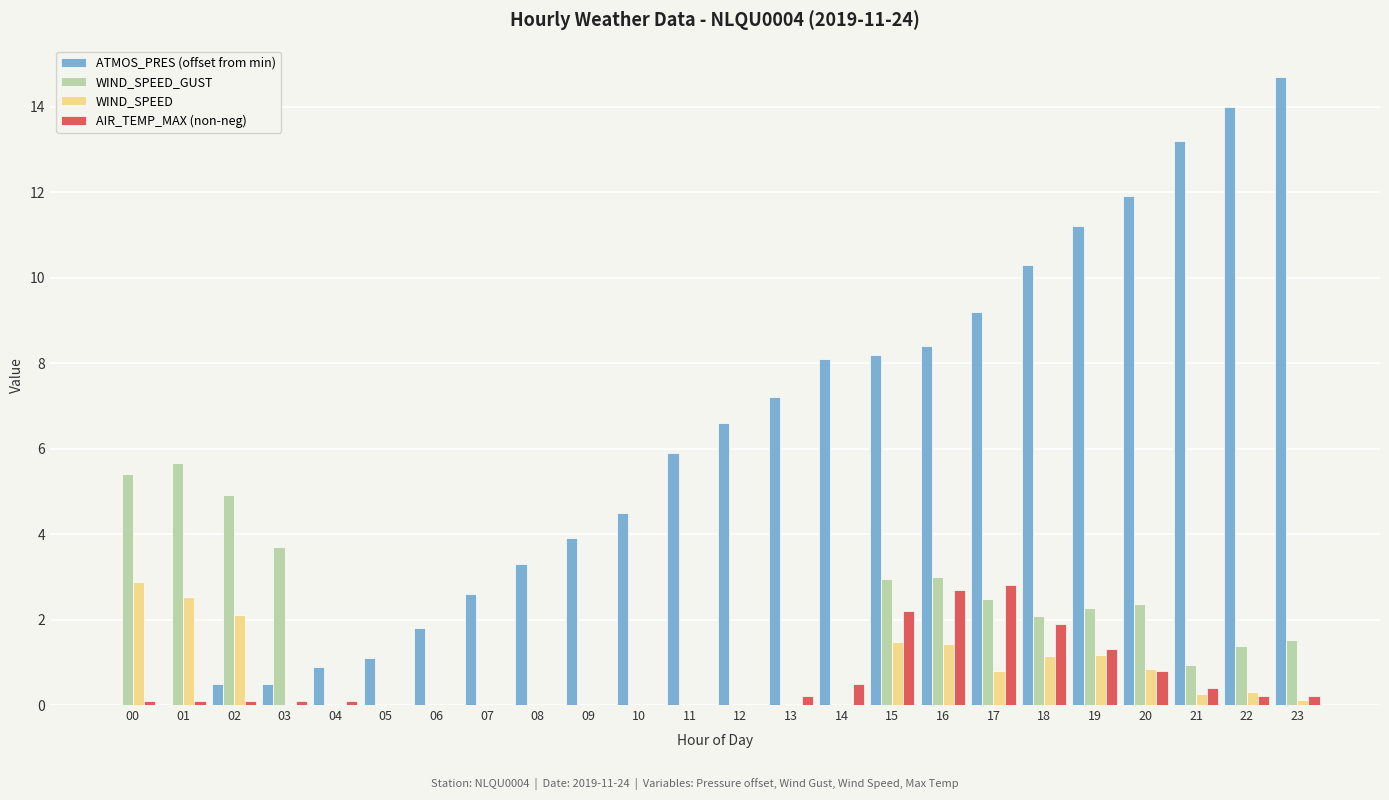

How many categories are shown in the chart?

24